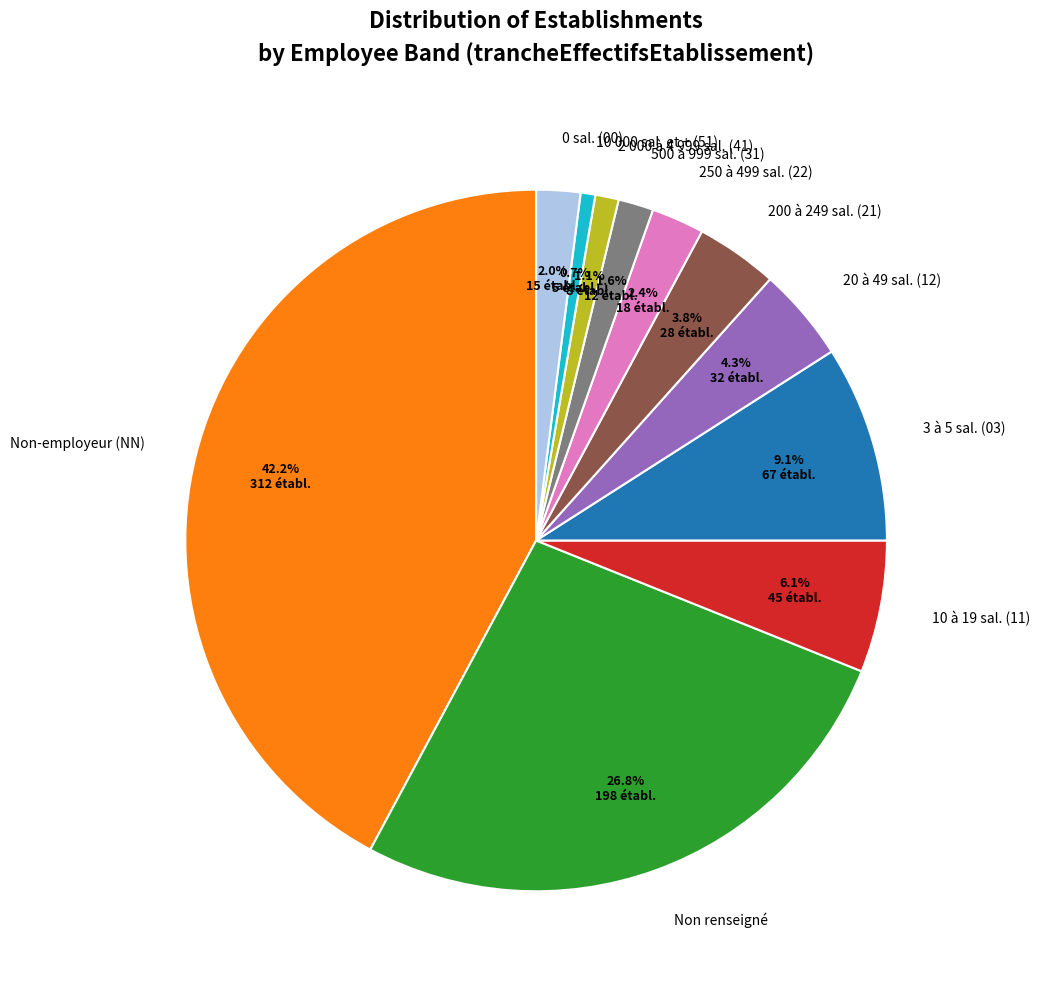

Which has a higher value, 500 à 999 sal. (31) or 10 à 19 sal. (11)?

10 à 19 sal. (11)